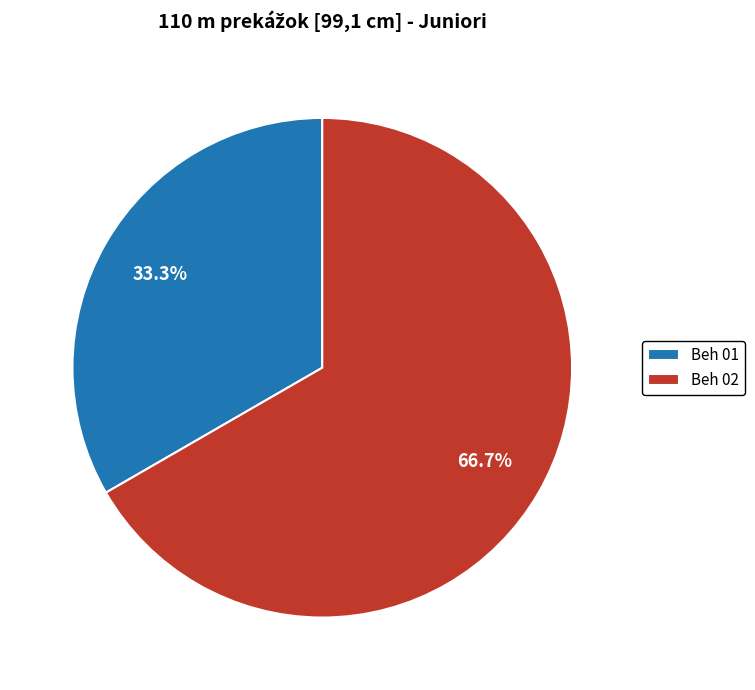

To the nearest percent, what percentage of the pie is Beh 02?

67%